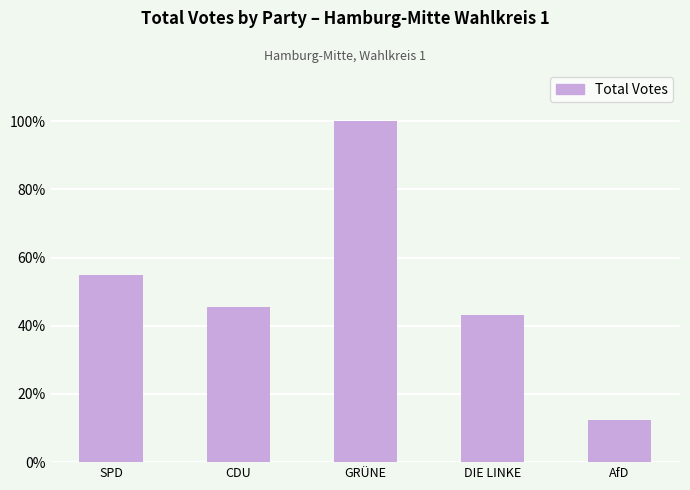

What is the value of the 2nd bar from the left?

7638